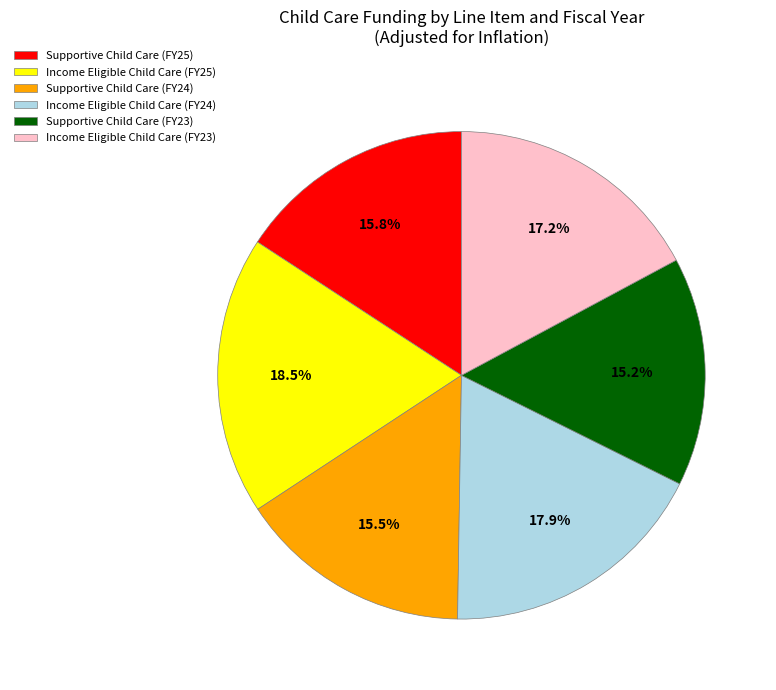

Combined, do Income Eligible Child Care (FY25) and Supportive Child Care (FY23) account for over 50%?

No